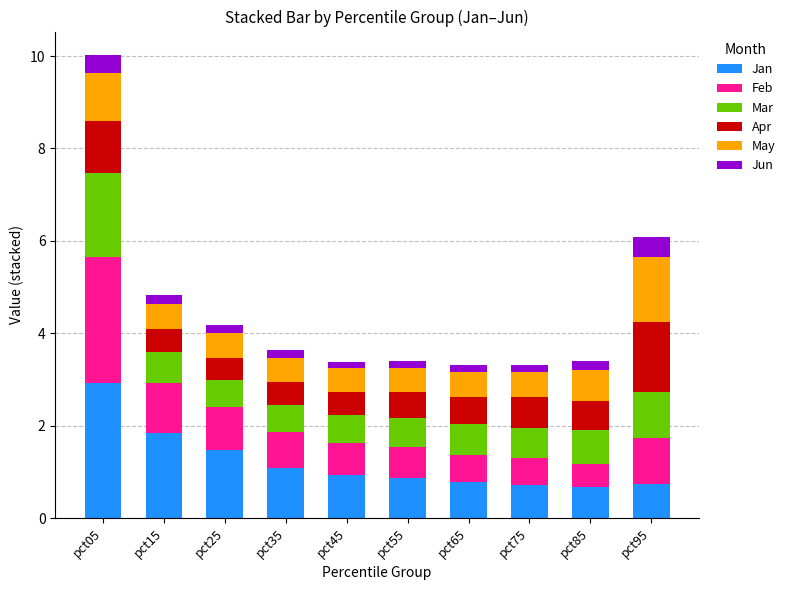

At which category is the sum across all series the highest?

pct05